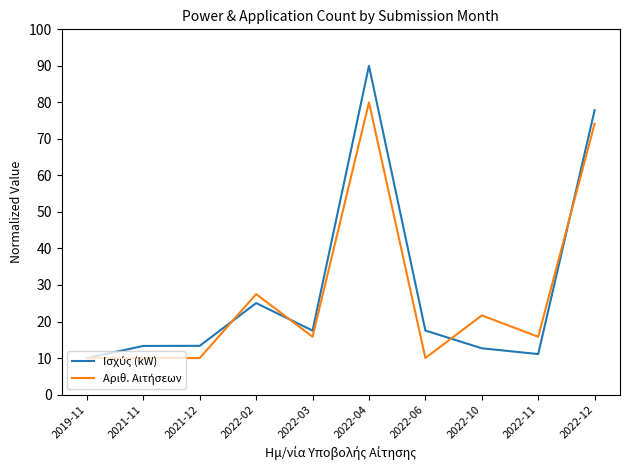

What is the minimum value shown in the chart?

10.0